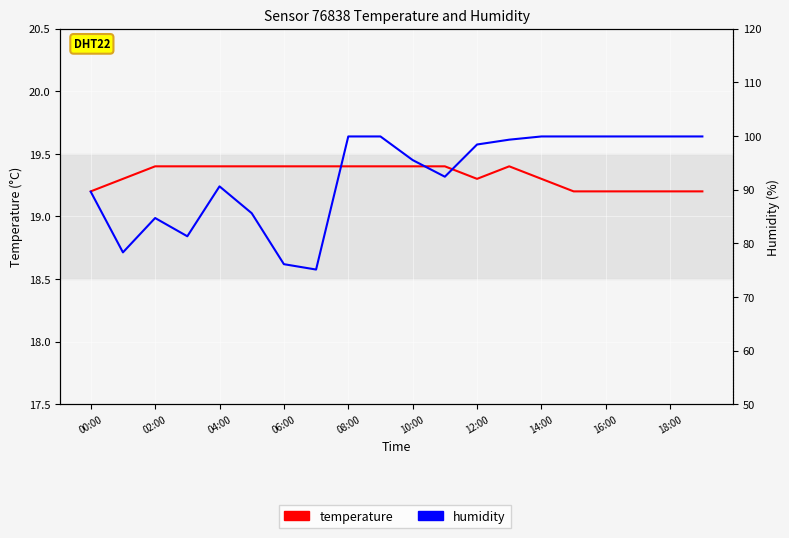

Is it true that temperature equals 19.4 at 02:00?

True